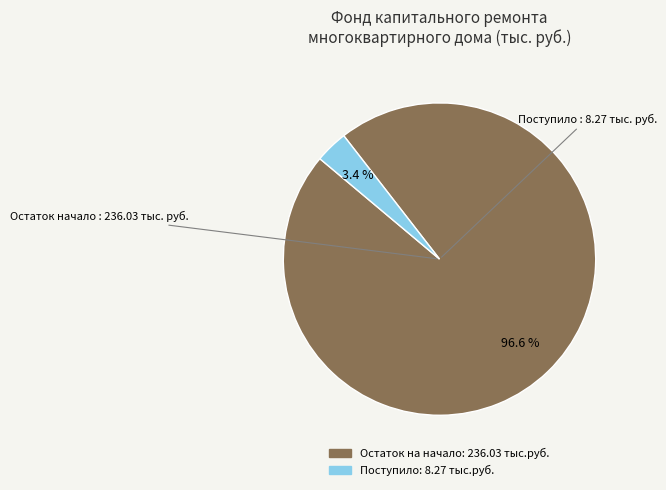

Is there a majority slice in this chart?

Yes